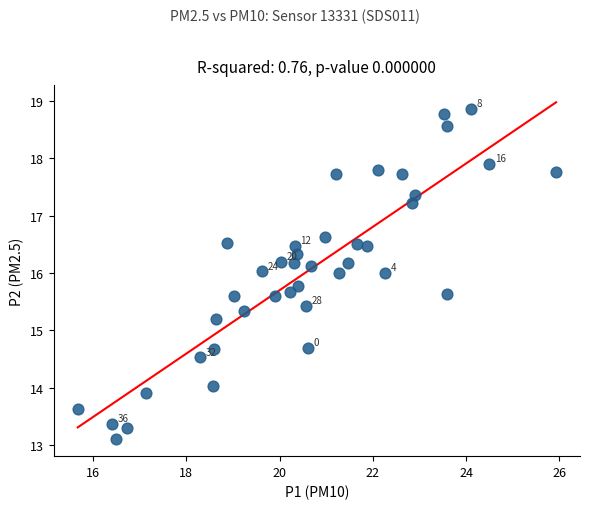

What Y value in the scatter plot is closest to 15?

15.2